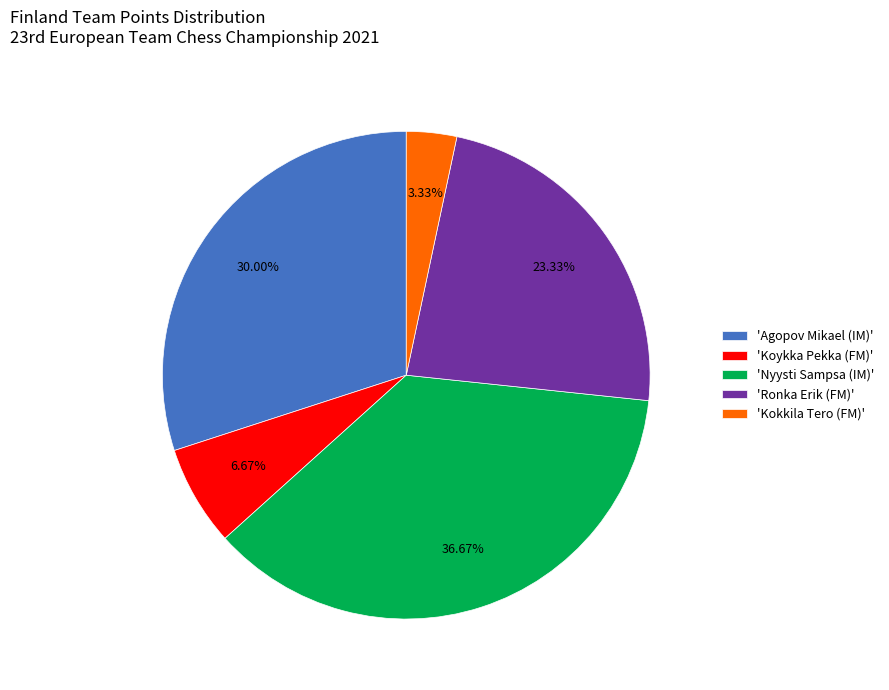

Count the number of slices in the pie.

5